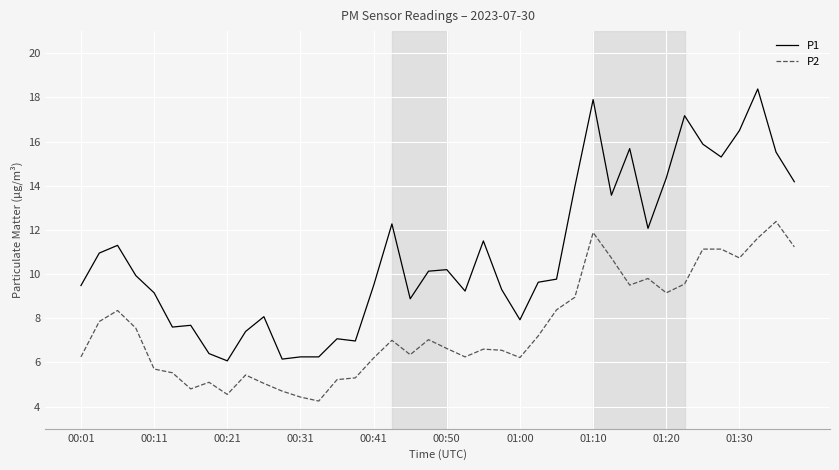

What is the maximum value for P1?

18.4